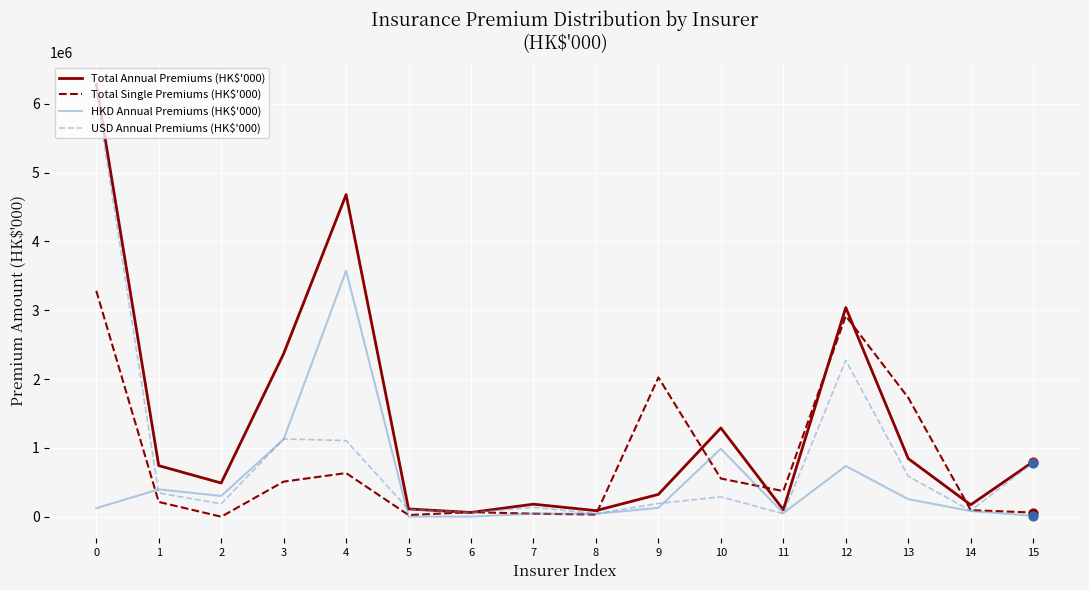

What is the greatest value displayed?

6284179